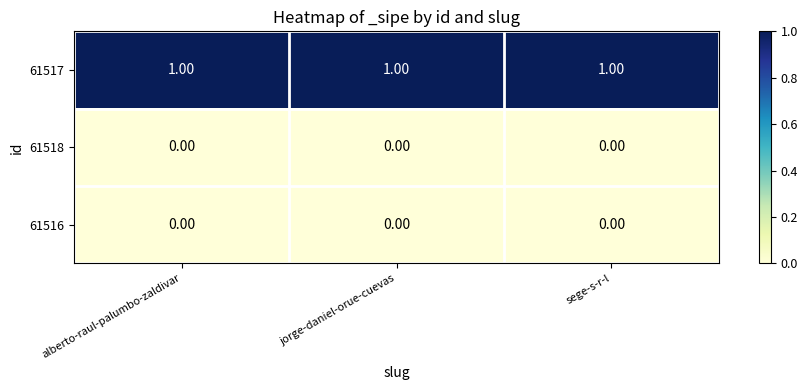

Is the value of 61516 at jorge-daniel-orue-cuevas greater than the value of 61517 at jorge-daniel-orue-cuevas?

No